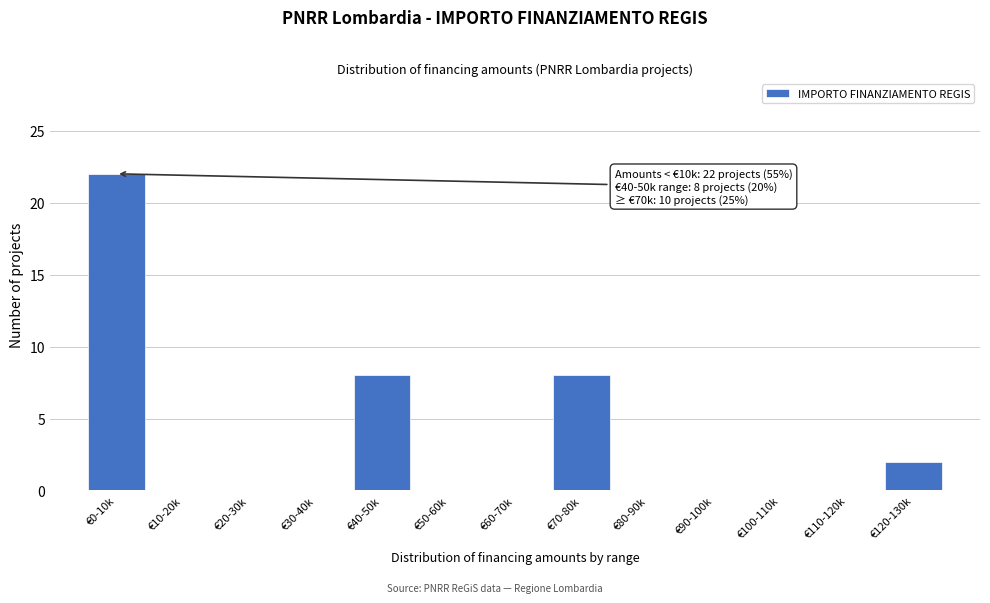

Reading left to right, extract all data points from this chart.

€0-10k=22	€10-20k=0	€20-30k=0	€30-40k=0	€40-50k=8	€50-60k=0	€60-70k=0	€70-80k=8	€80-90k=0	€90-100k=0	€100-110k=0	€110-120k=0	€120-130k=2